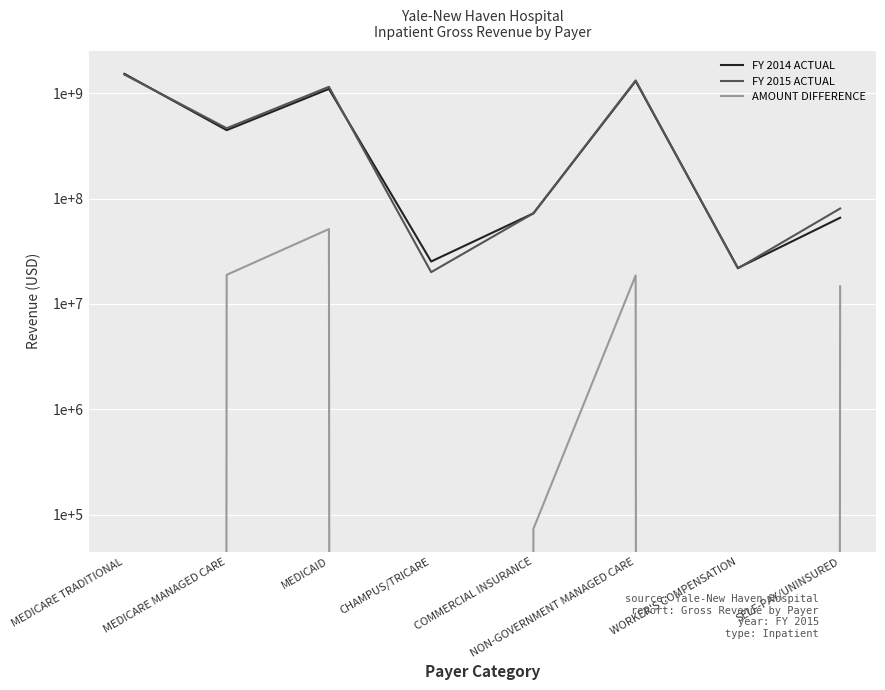

How many interior local valleys does the FY 2014 ACTUAL series have?

3